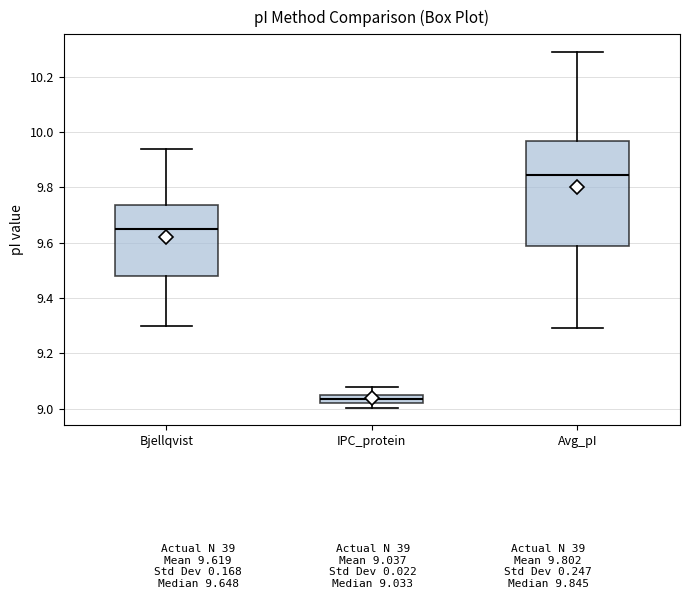

Where does the median line of the box for Bjellqvist sit on the y-axis? The values are not printed on the chart, so give them approximately, as read against the axis.

9.64